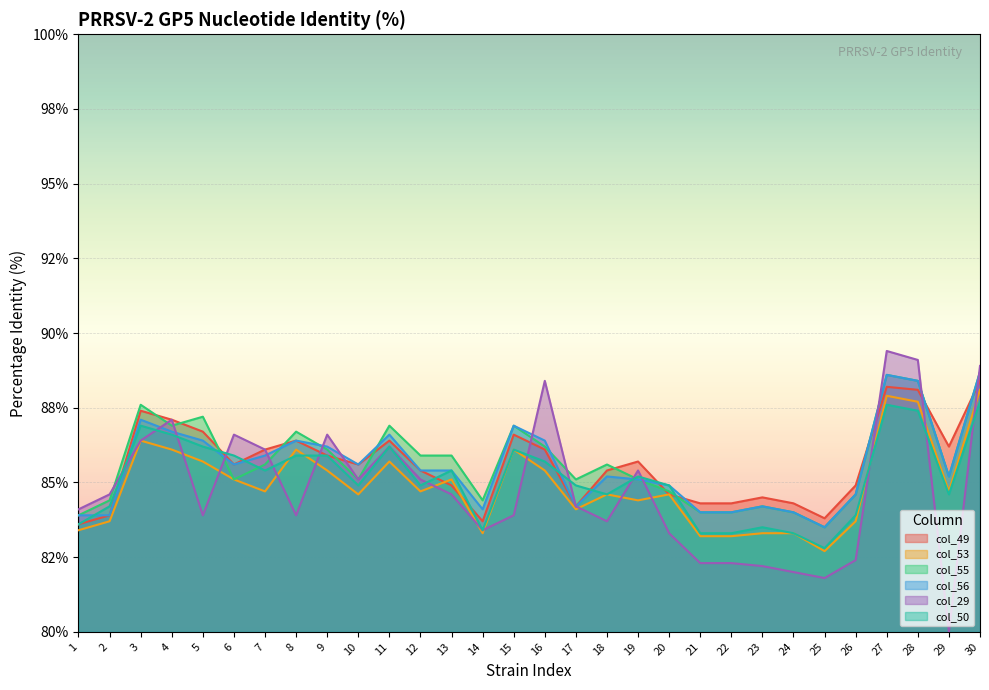

What are all the series names shown in the legend?

col_49, col_53, col_55, col_56, col_29, col_50